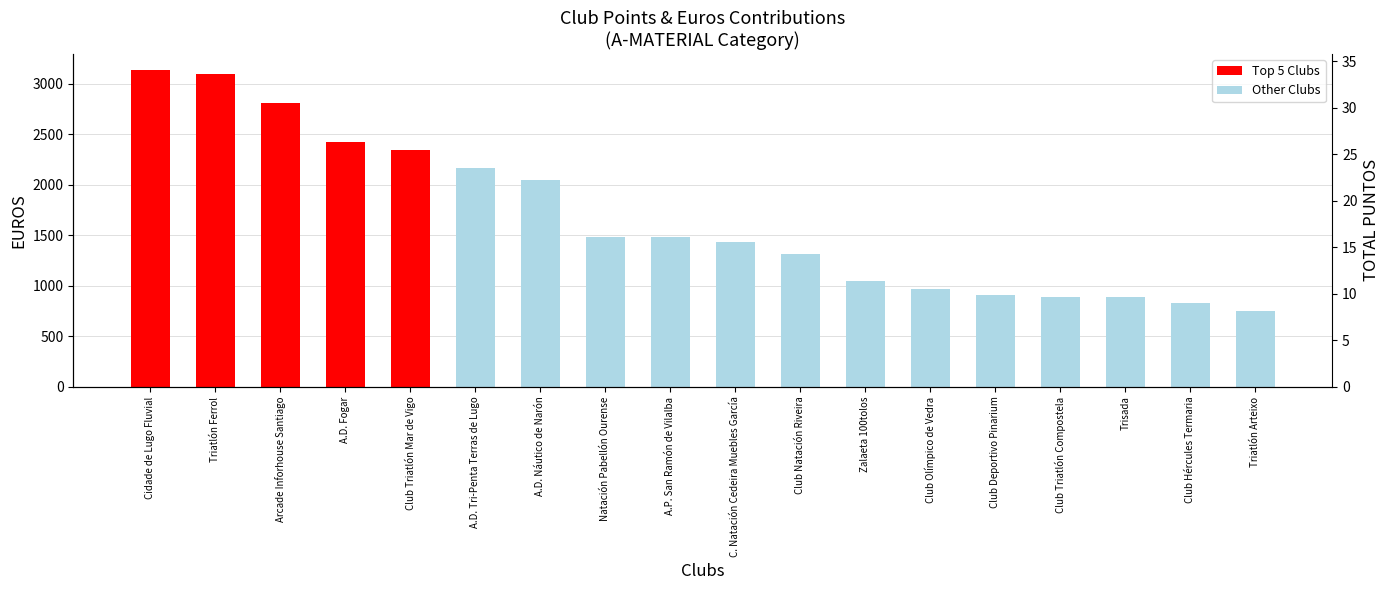

Between C. Natación Cedeira Muebles García and Triatlón Arteixo, which is larger?

C. Natación Cedeira Muebles García